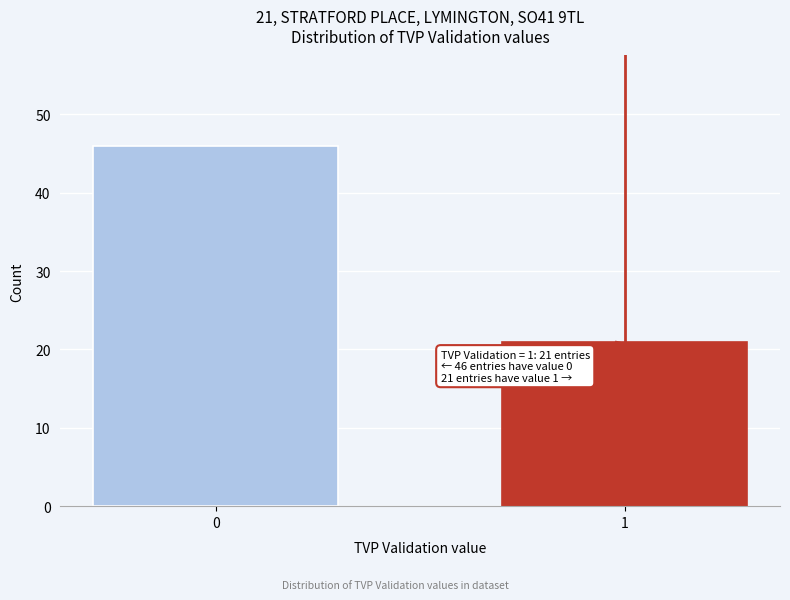

Reading right to left, list all the values displayed in this chart.

21	46